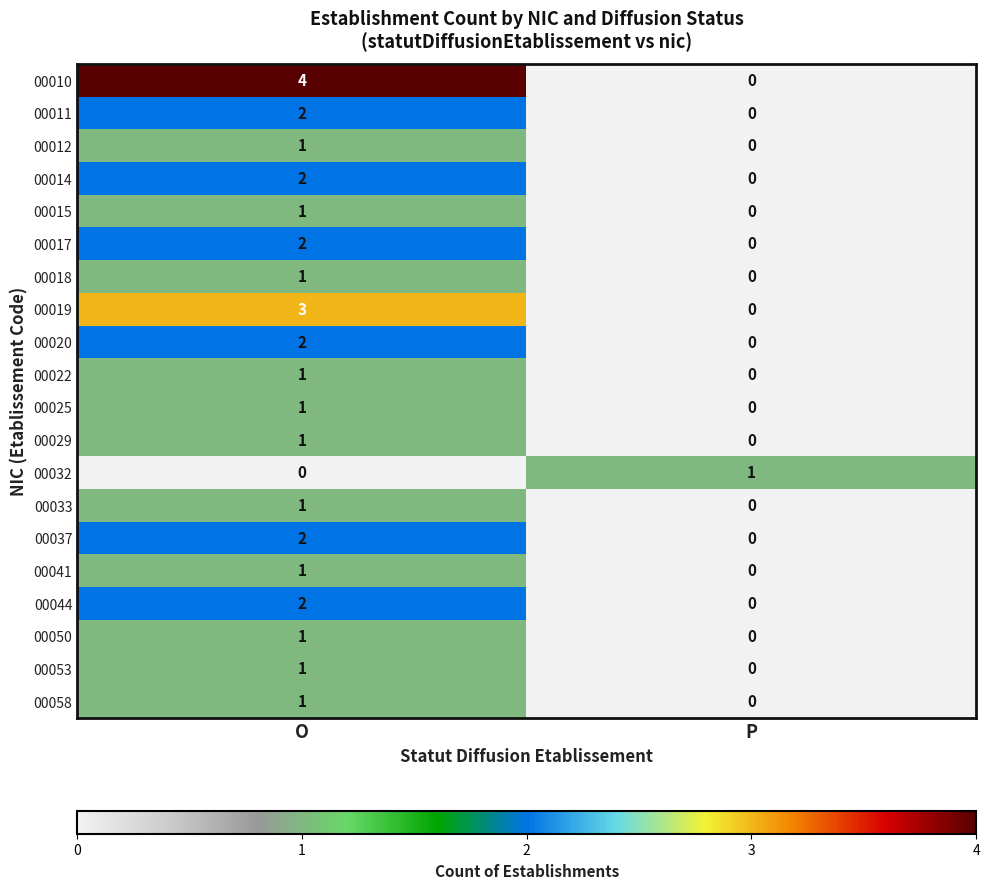

What is the spread (max minus min) of values at O?

4